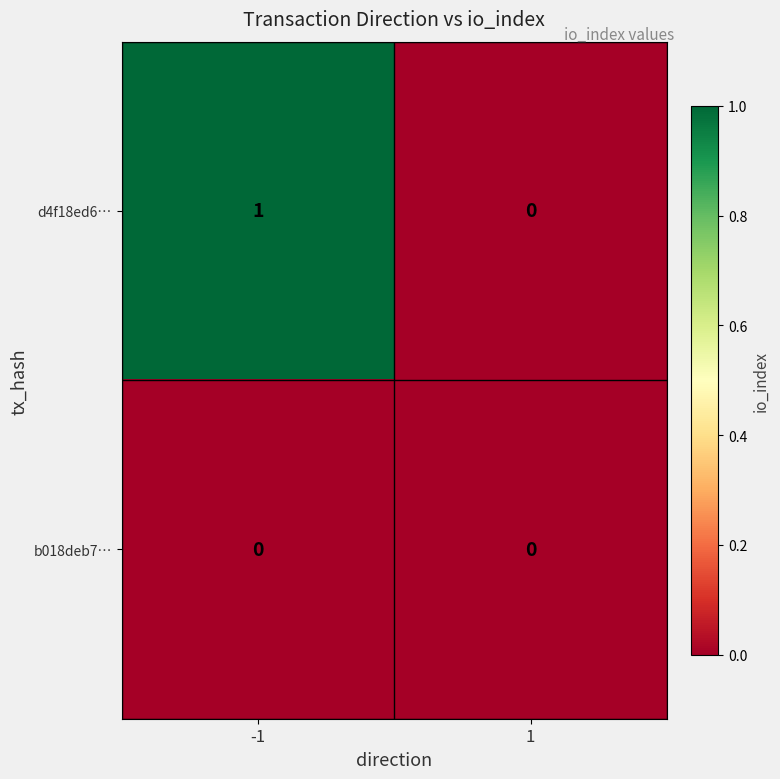

The value of d4f18ed6… at 1 is 0. True or false?

True